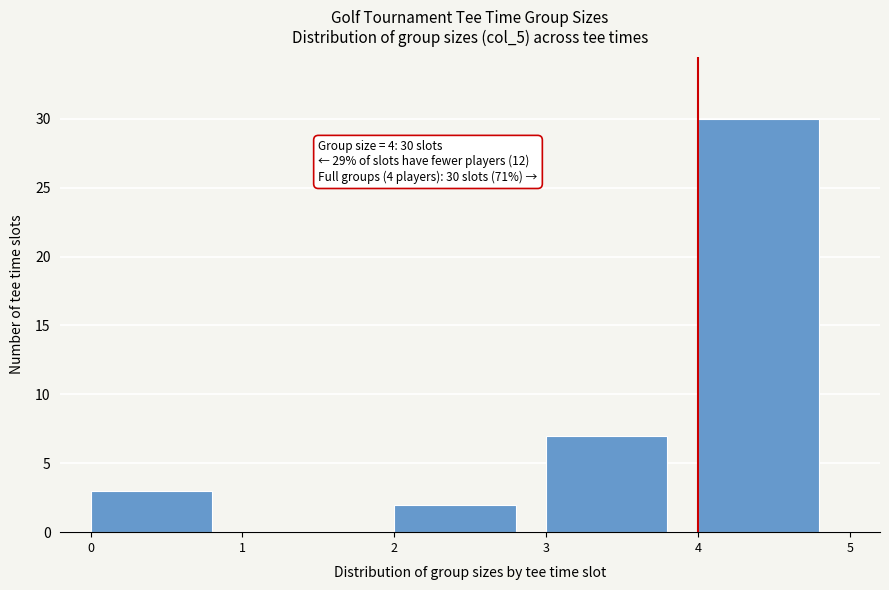

Over which range of the x-axis is the bar tallest?

4 to 5